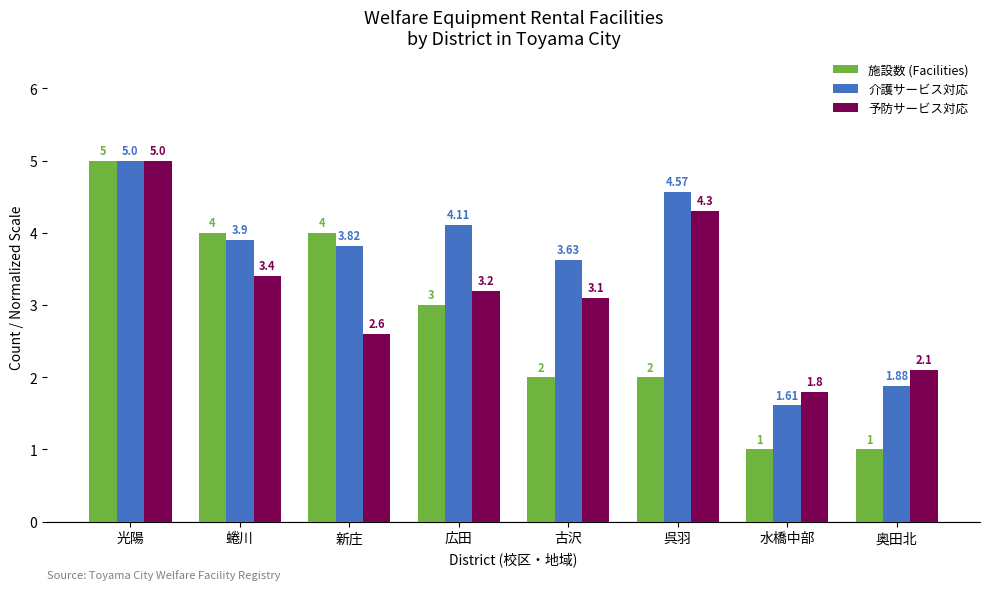

Which series has the largest total across all categories?

介護サービス対応